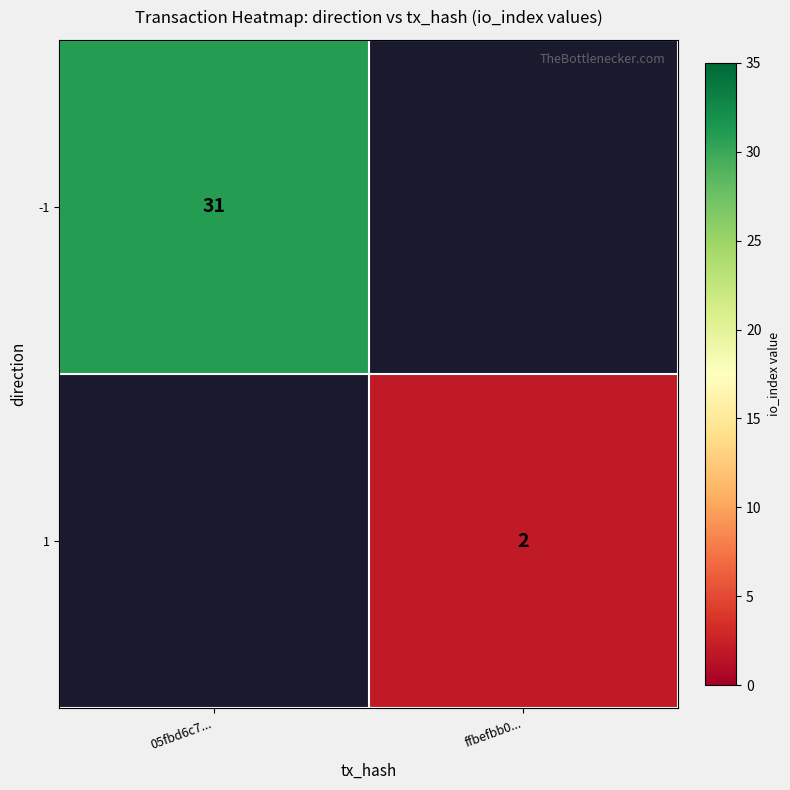

The 1 series shows 3 at ffbefbb0.... True or false?

False